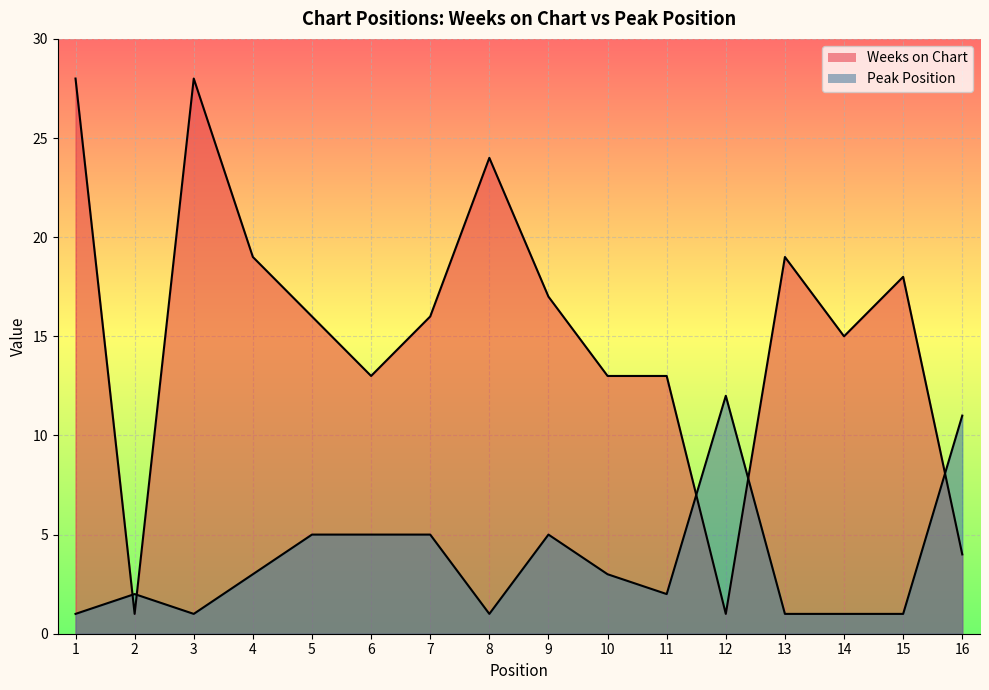

Reading left to right, list all the values displayed in this chart.

Weeks on Chart: 1=28	2=1	3=28	4=19	5=16	6=13	7=16	8=24	9=17	10=13	11=13	12=1	13=19	14=15	15=18	16=4
Peak Position: 1=1	2=2	3=1	4=3	5=5	6=5	7=5	8=1	9=5	10=3	11=2	12=12	13=1	14=1	15=1	16=11